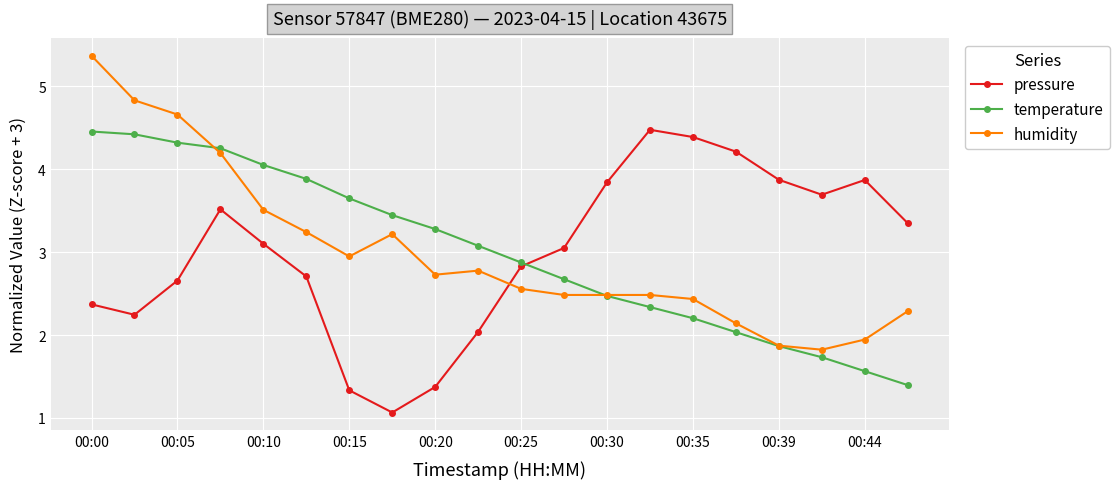

After their last crossing, which series has the higher values: humidity or pressure?

pressure